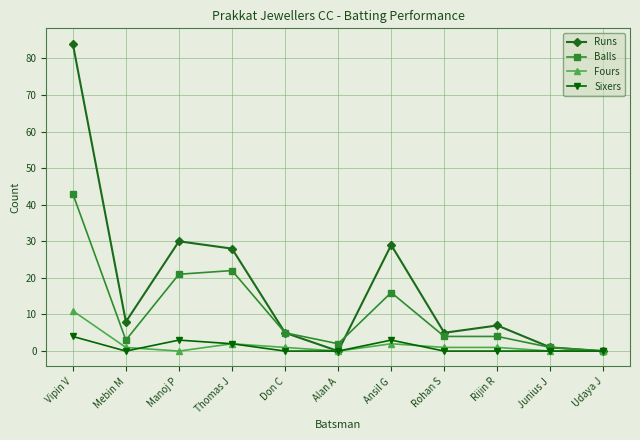

At which category is the sum across all series the highest?

Vipin V